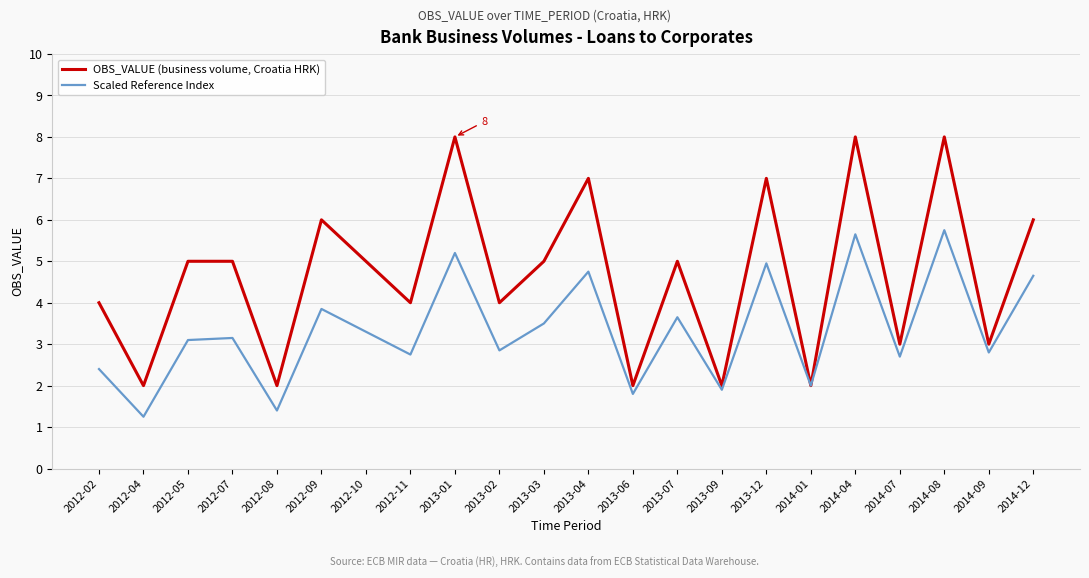

Which series changed the most between 2012-10 and 2013-04?

OBS_VALUE (business volume, Croatia HRK)